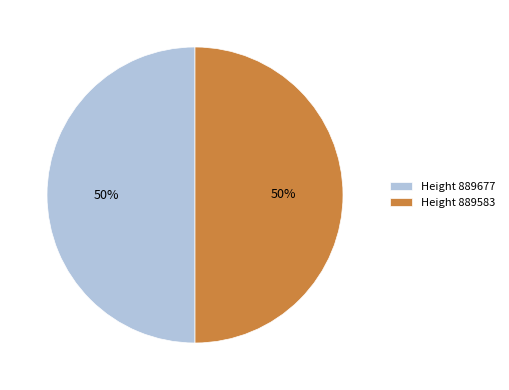

True or false: Height 889583 accounts for 50% of the total.

True